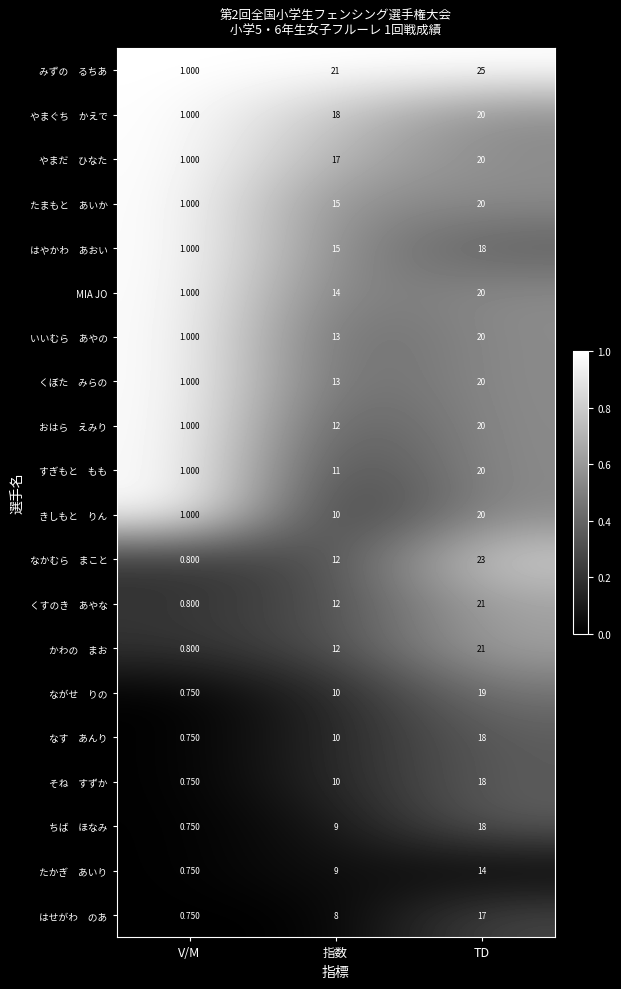

At which category is the sum across all series the highest?

TD